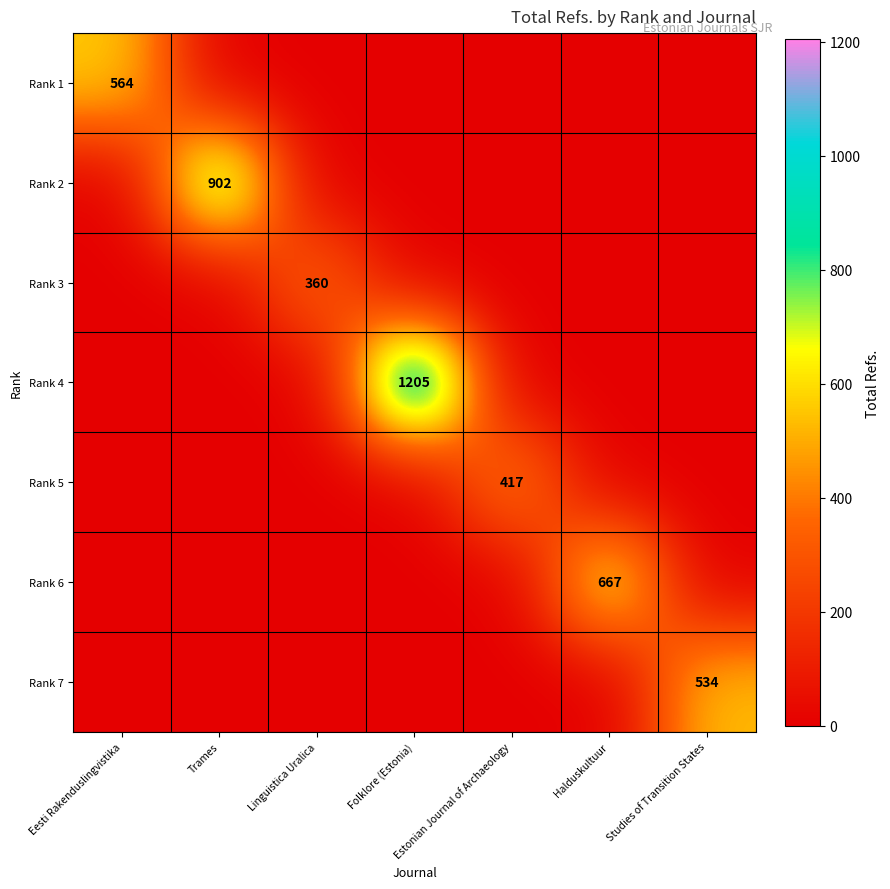

The value of Rank 5 at Estonian Journal of Archaeology is 417. True or false?

True